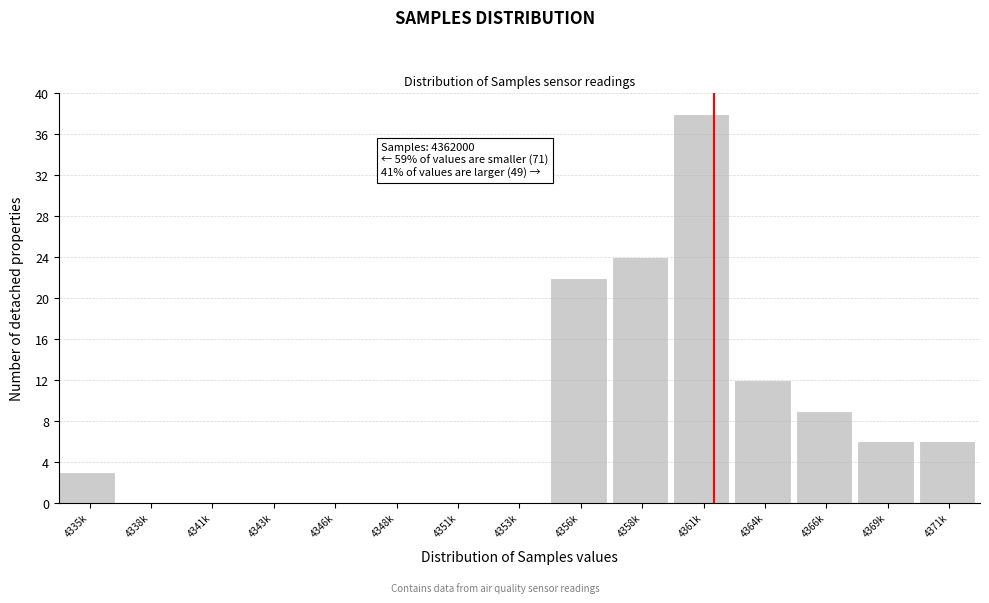

Reading left to right, transcribe all the data shown in this chart.

4335k=3	4338k=0	4341k=0	4343k=0	4346k=0	4348k=0	4351k=0	4353k=0	4356k=22	4358k=24	4361k=38	4364k=12	4366k=9	4369k=6	4371k=6